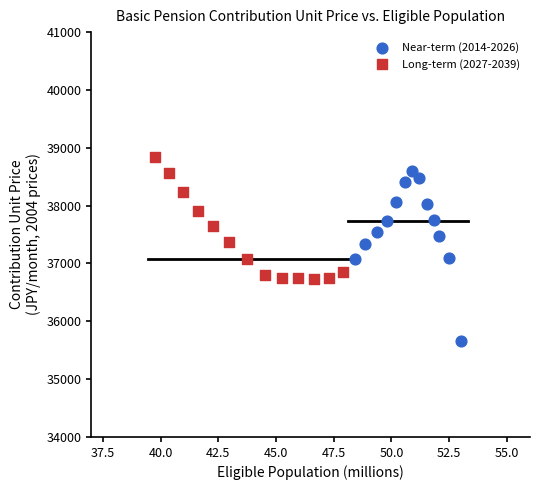

Which series has the widest spread of Y values?

Near-term (2014-2026)